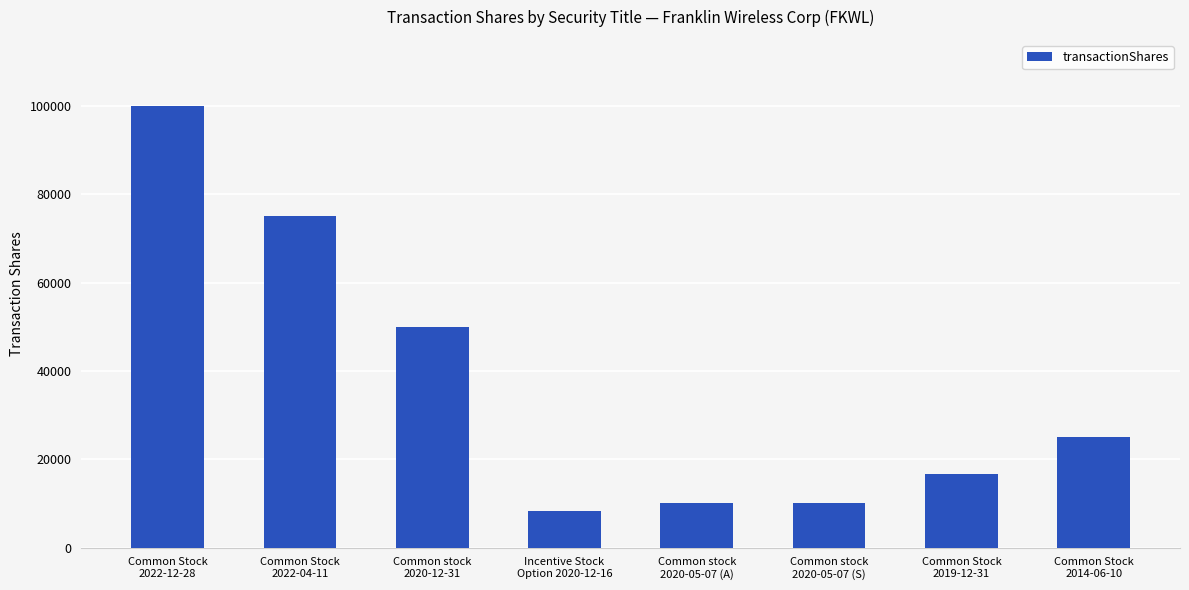

Approximately how many times larger is the value at Common stock
2020-12-31 compared to Incentive Stock
Option 2020-12-16?

6.0